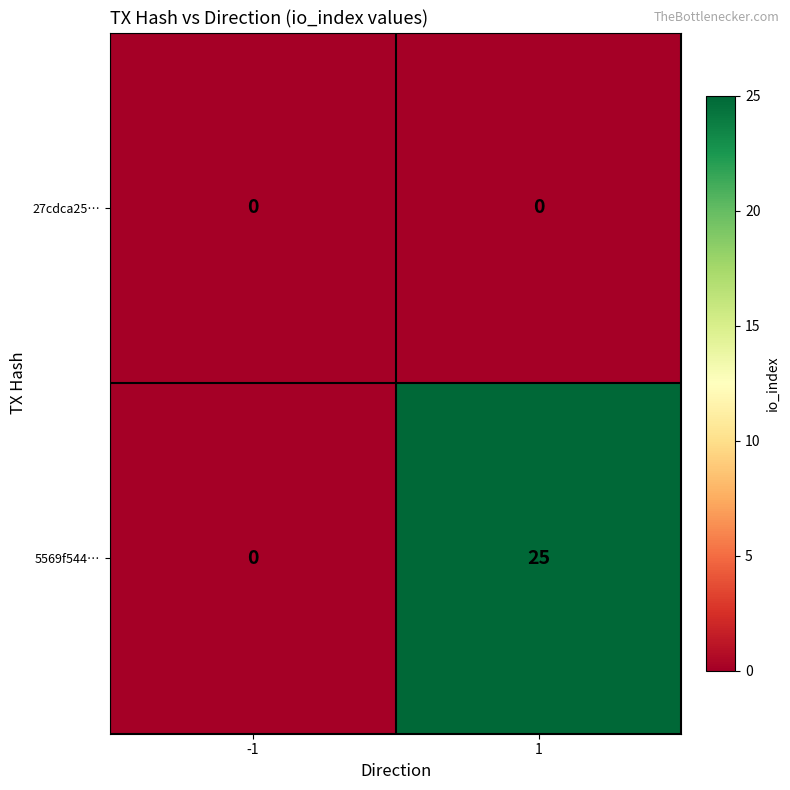

Rank the series by their average value, from highest to lowest.

5569f544…, 27cdca25…